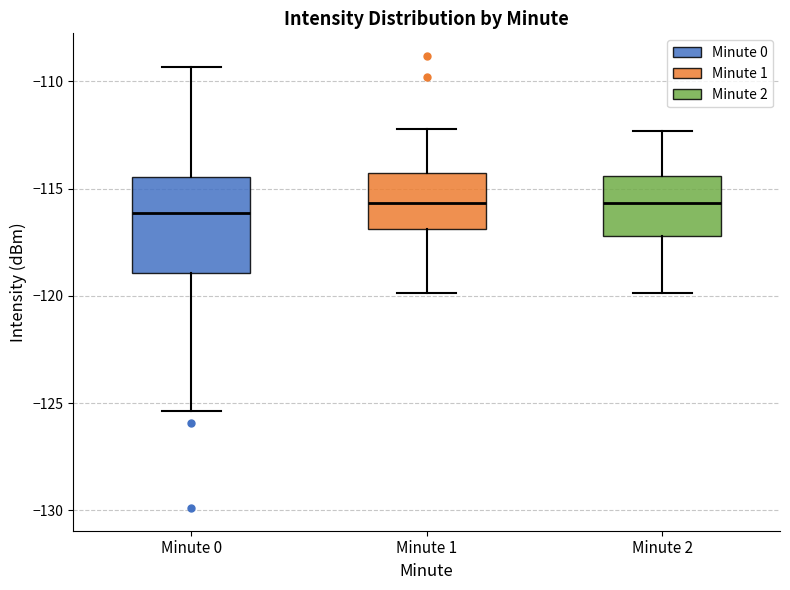

Where is the lower edge of the box for Minute 2 on the y-axis? The values are not printed on the chart, so give them approximately, as read against the axis.

-117.0